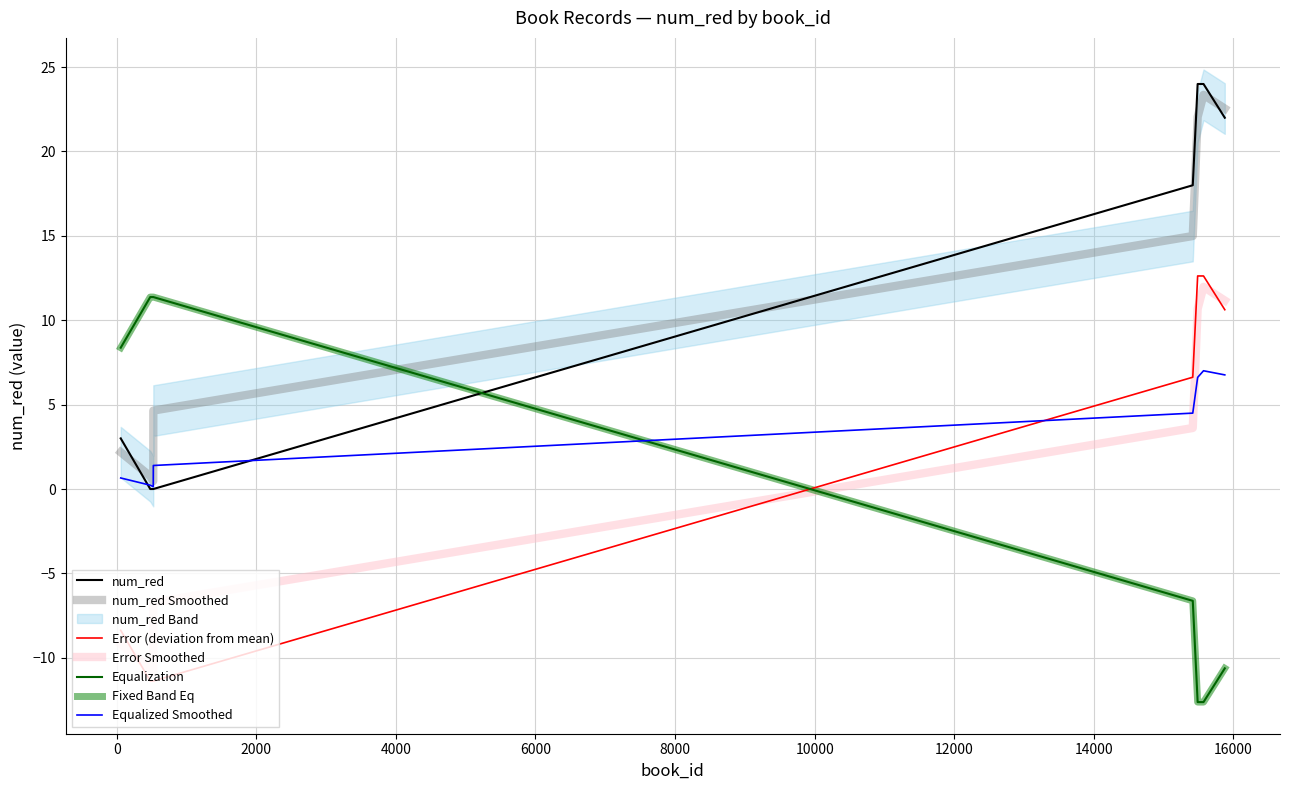

What is the average value?

11